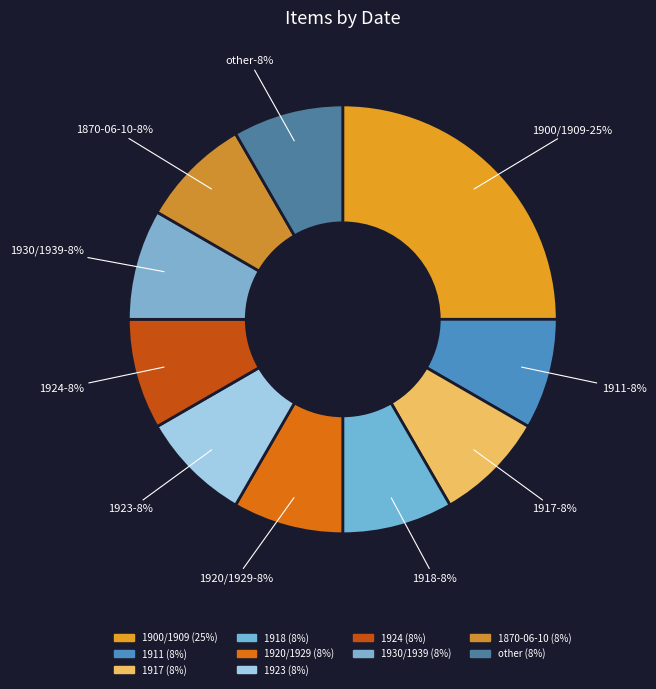

Rank the categories by value from highest to lowest.

1900/1909, 1911, 1917, 1918, 1920/1929, 1923, 1924, 1930/1939, 1870-06-10, other